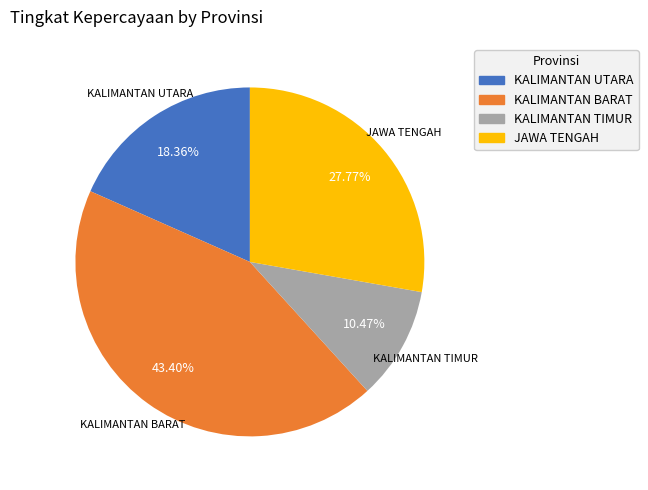

Does any single category account for the majority?

No